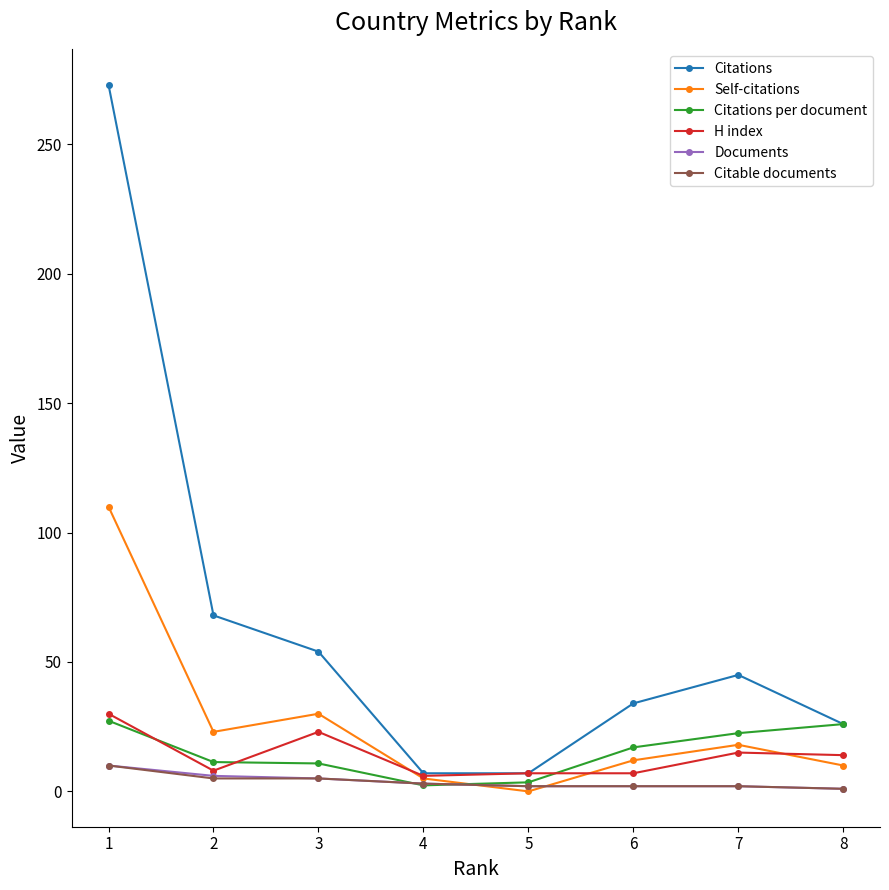

Where do H index and Citations per document first cross each other?

1 and 2